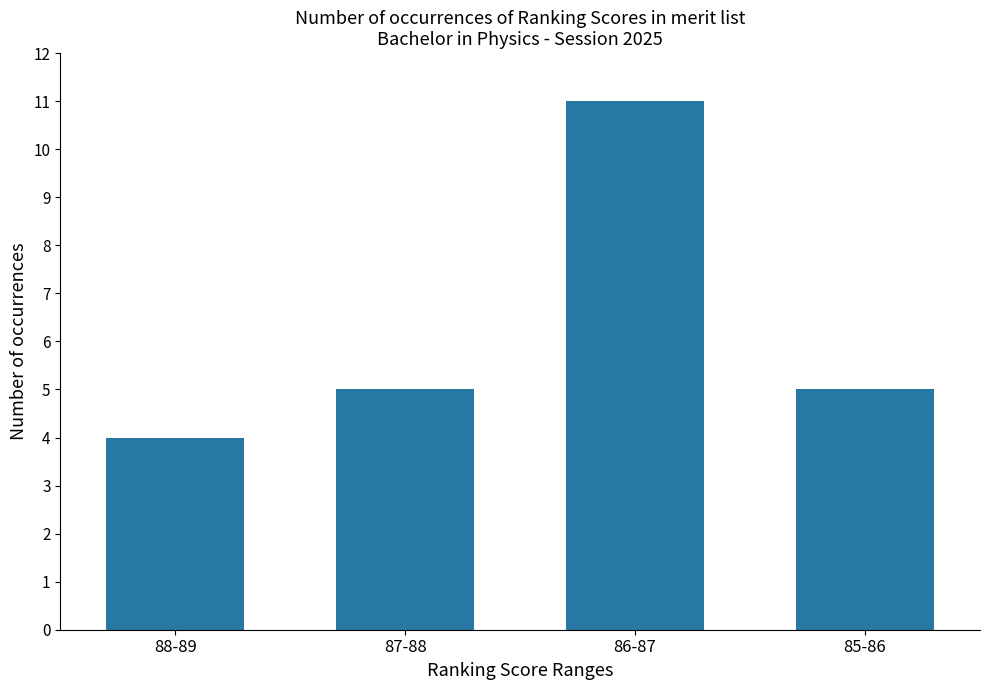

Which category has the lowest value across all series?

88-89